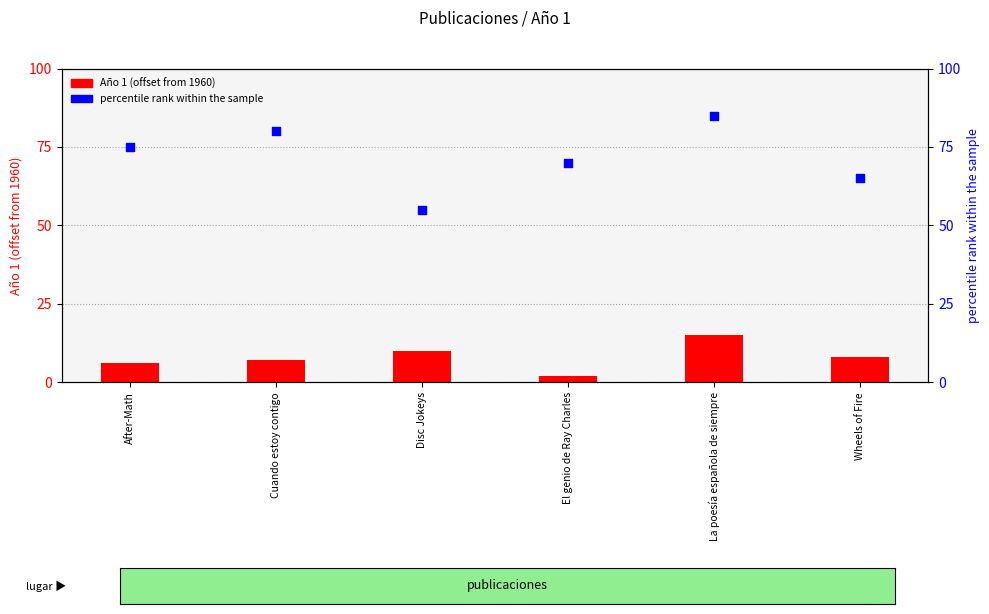

Is the value of Año 1 (offset from 1960) at Disc Jokeys greater than the value of percentile rank within the sample at After-Math?

No